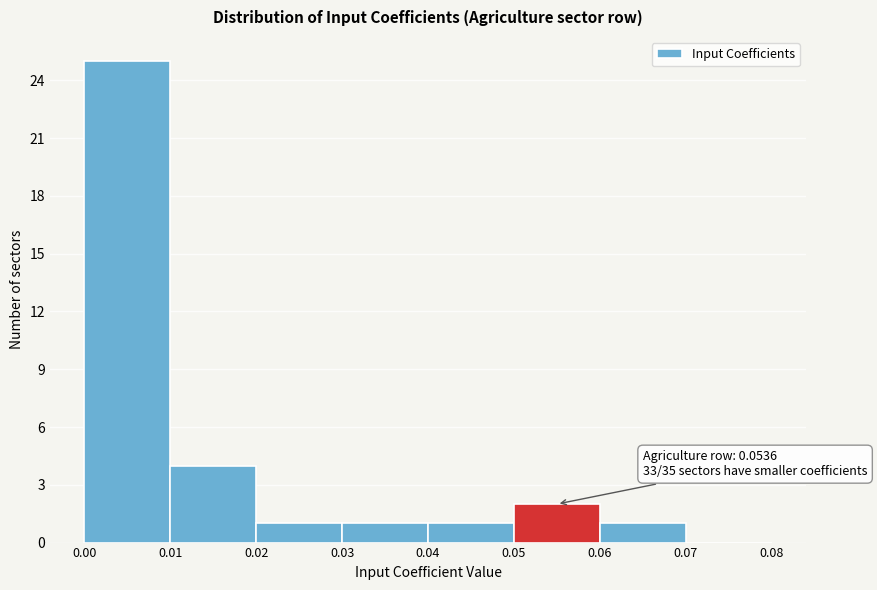

Which range on the x-axis has the tallest bar?

0.00 to 0.01